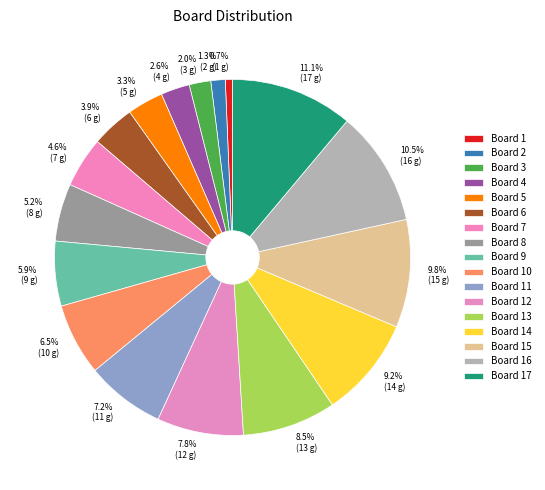

What is the total percentage of Board 11 and Board 3?

9.2%